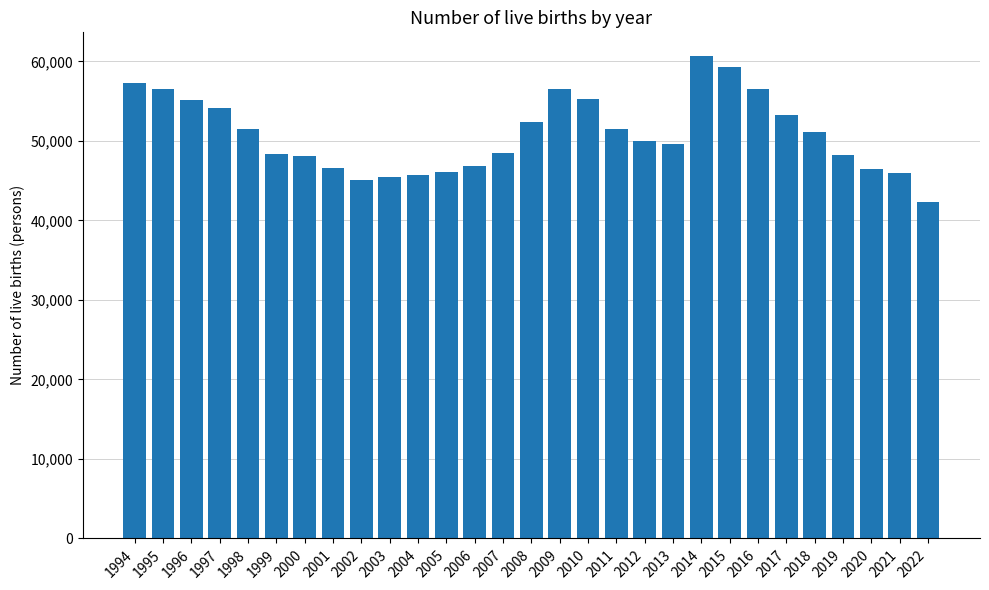

Where does the data first go above 49969?

1994